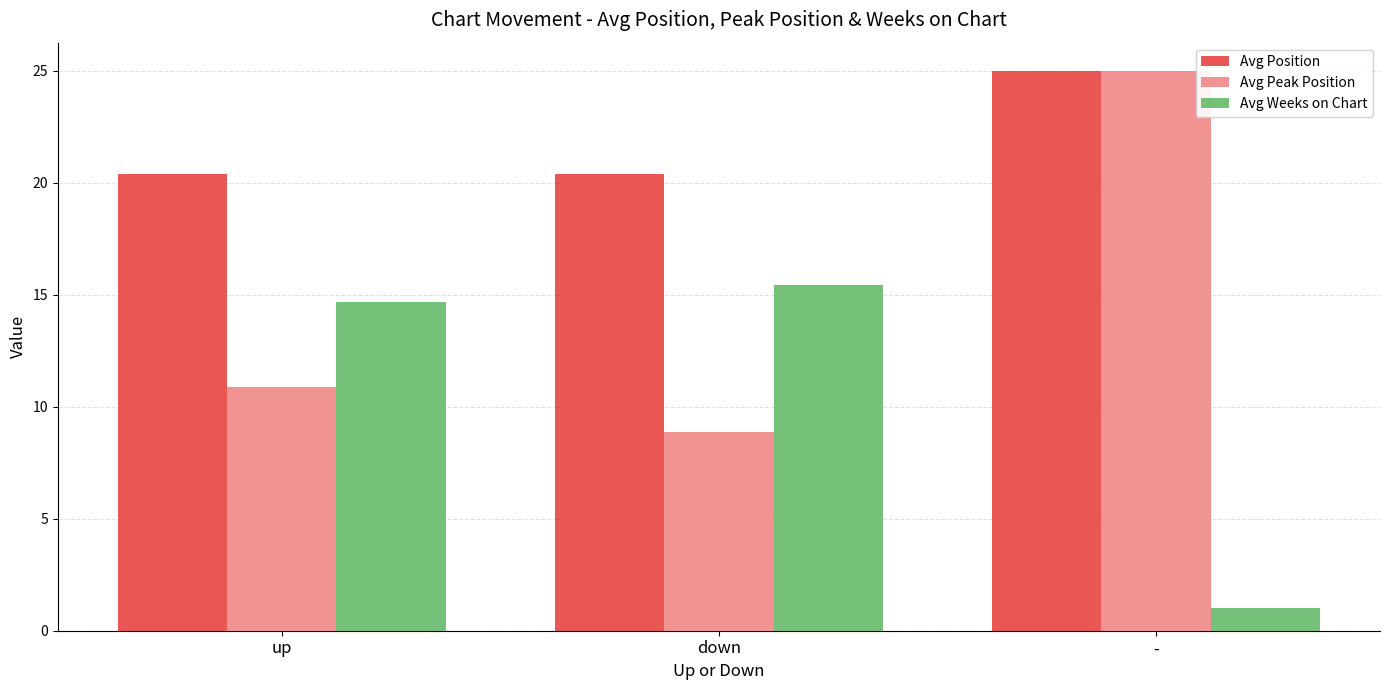

Count the number of data series in this chart.

3